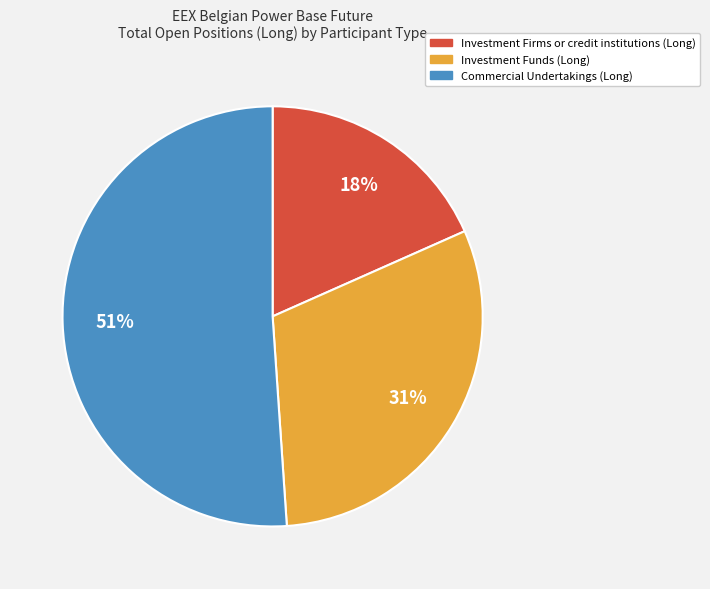

To the nearest percent, what is the difference between the largest and smallest slice percentages?

33%